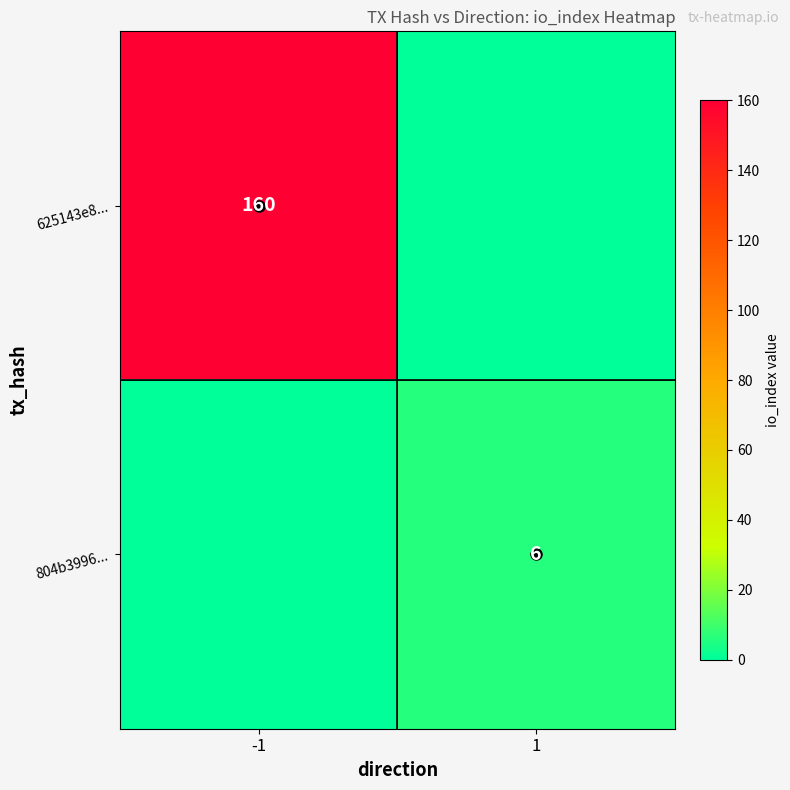

Rank the series by their average value, from highest to lowest.

625143e8..., 804b3996...